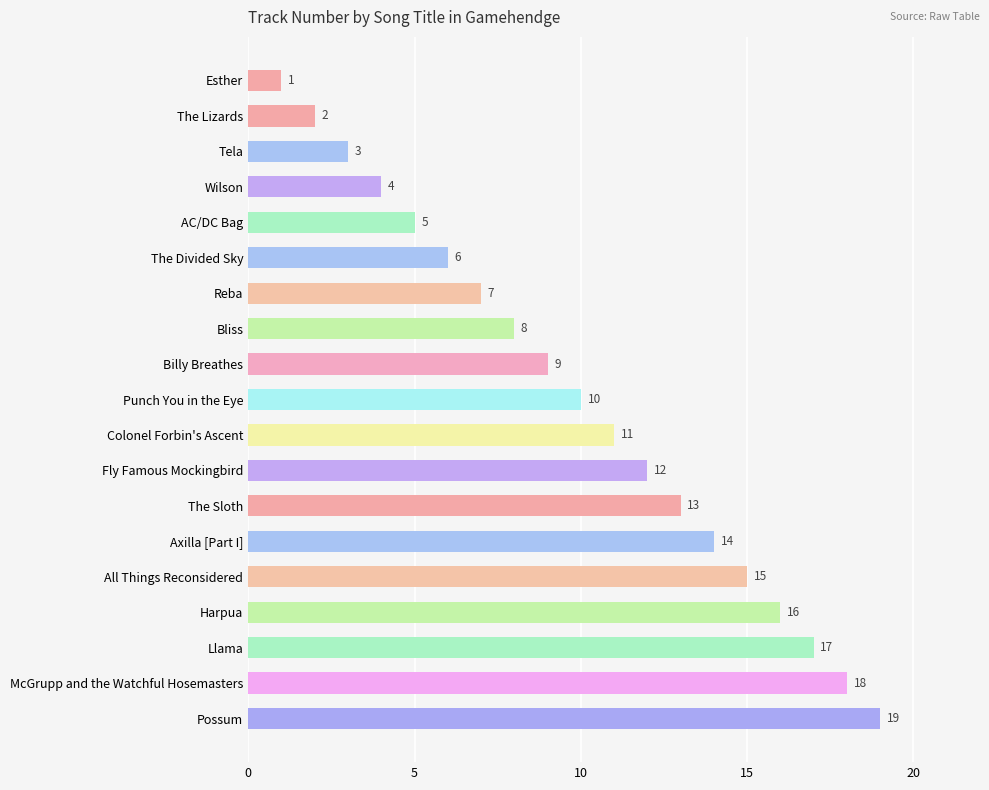

What is the difference between the second highest and second lowest values?

16